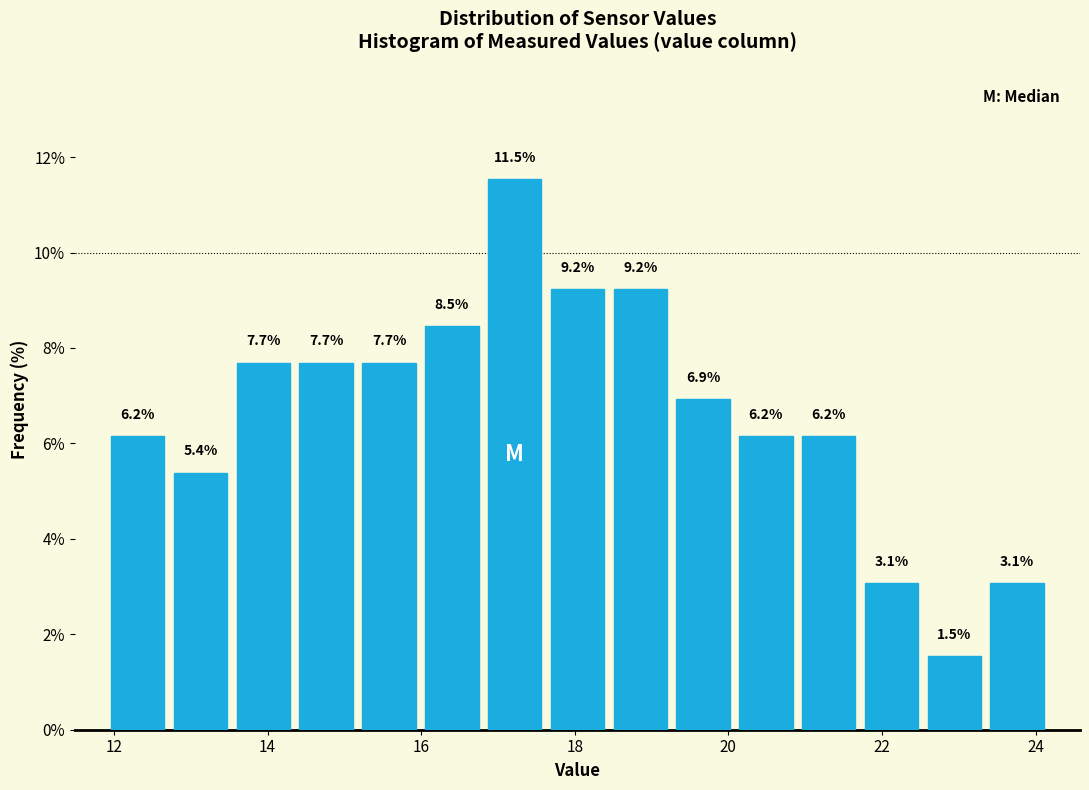

Reading left to right, transcribe this chart: for each bar, give the range it covers on the x-axis and its height. The bar edges are not printed on the chart, so give them approximately, as read against the axis.

12.0 to 12.8: 6.2
12.8 to 13.6: 5.4
13.6 to 14.4: 7.7
14.4 to 15.2: 7.7
15.2 to 16.0: 7.7
16.0 to 16.8: 8.5
16.8 to 17.6: 11.5
17.6 to 18.4: 9.2
18.4 to 19.2: 9.2
19.2 to 20.0: 6.9
20.0 to 20.8: 6.2
20.8 to 21.8: 6.2
21.8 to 22.6: 3.1
22.6 to 23.4: 1.5
23.4 to 24.2: 3.1